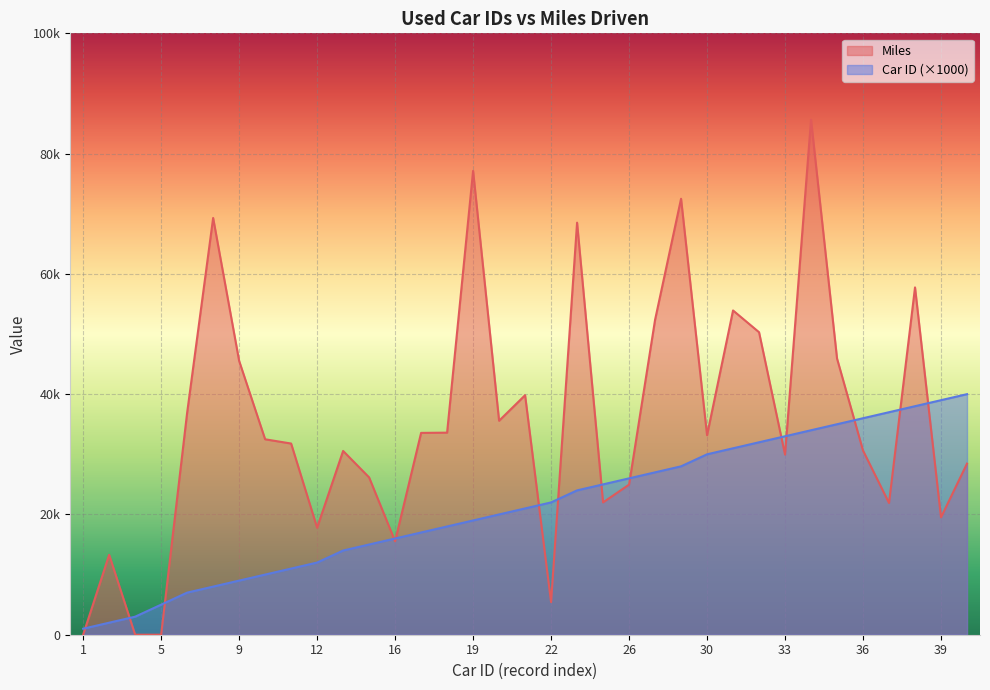

What is the value of the Miles (thousands) point at the 32nd from the left?

21907